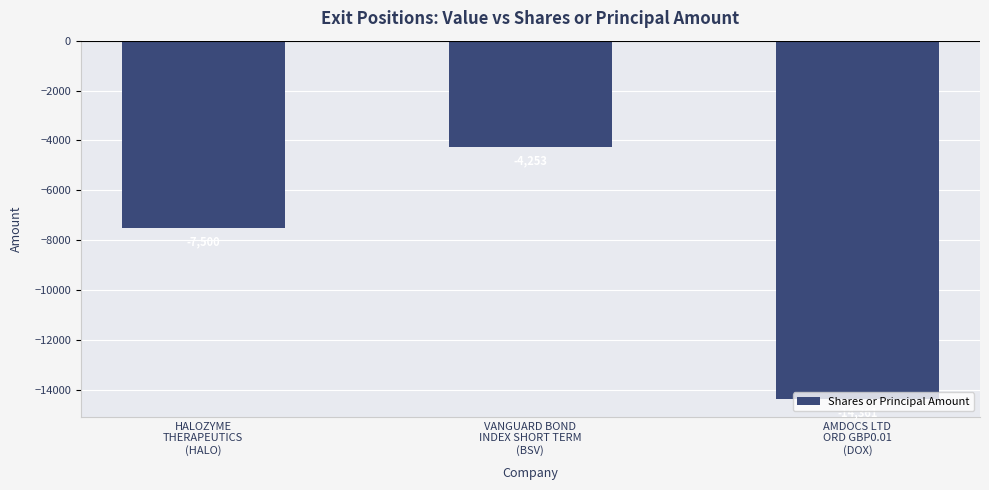

Which category has the highest value across all series?

VANGUARD BOND
INDEX SHORT TERM
(BSV)